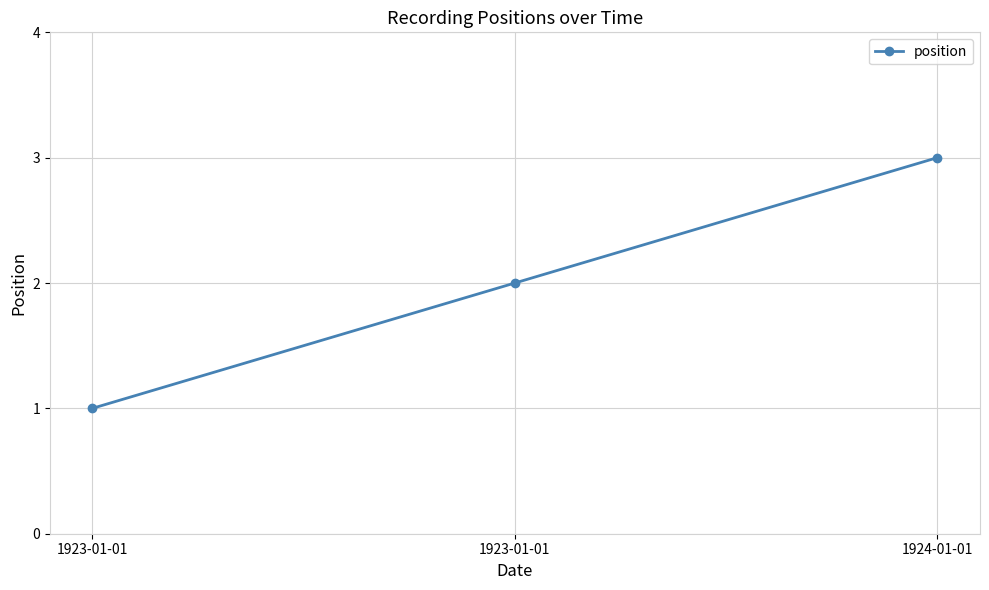

The chart shows a value of 1 at 1923-01-01. True or false?

False